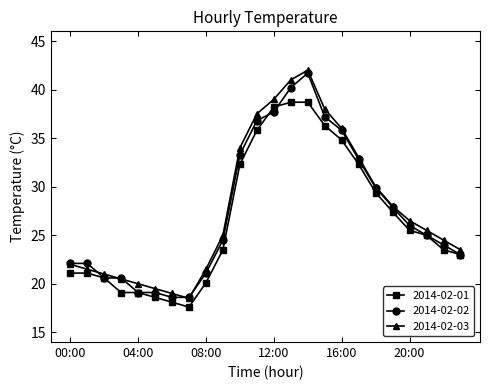

What is the minimum value shown in the chart?

17.6